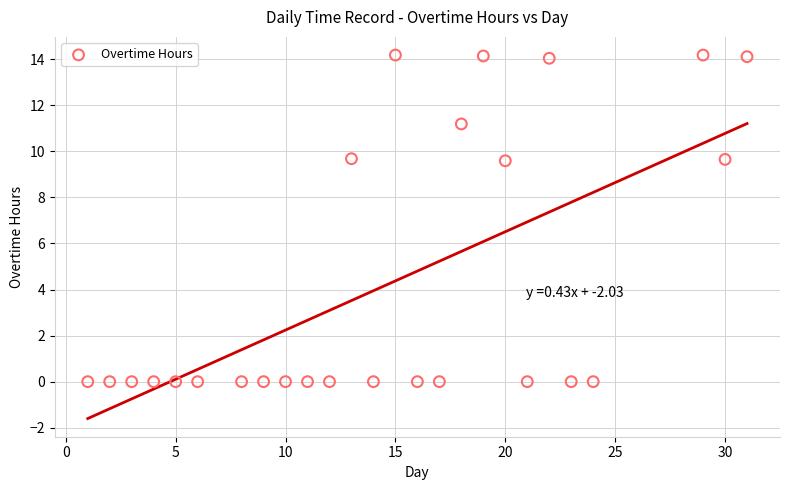

What is the range of X values (max minus min)?

30.0